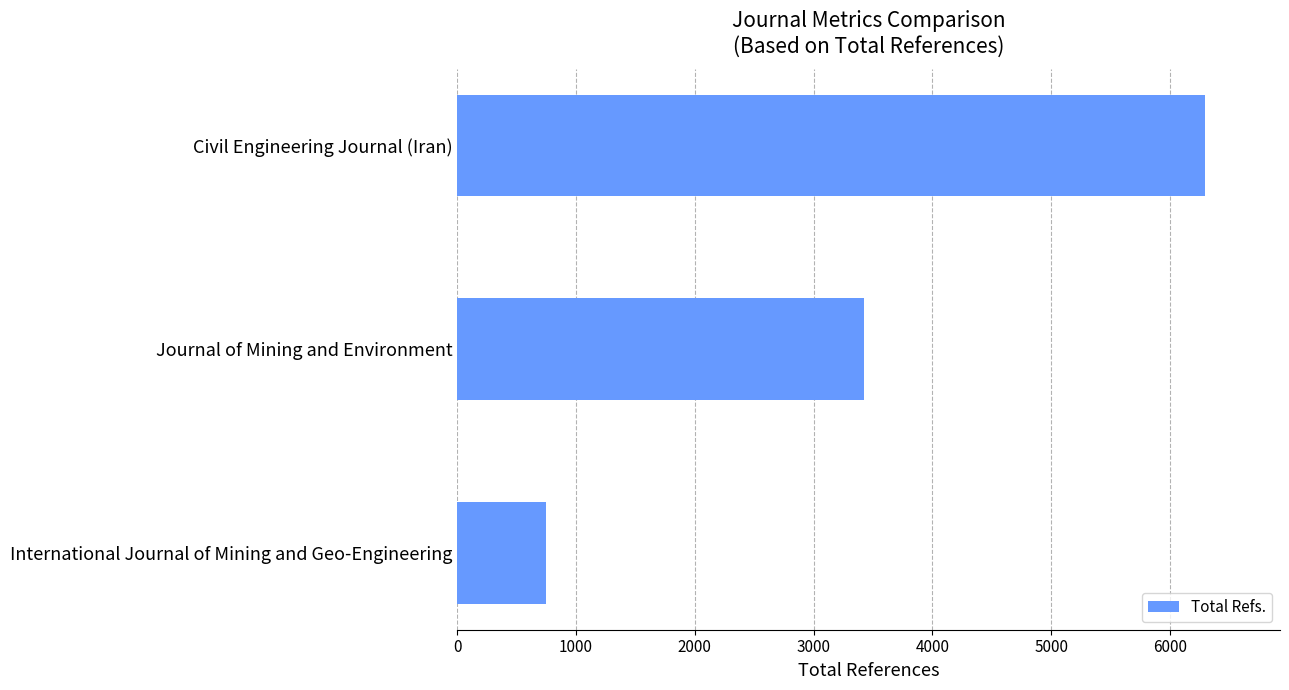

Reading top to bottom, list all the values displayed in this chart.

Civil Engineering Journal (Iran)=6297	Journal of Mining and Environment=3426	International Journal of Mining and Geo-Engineering=746